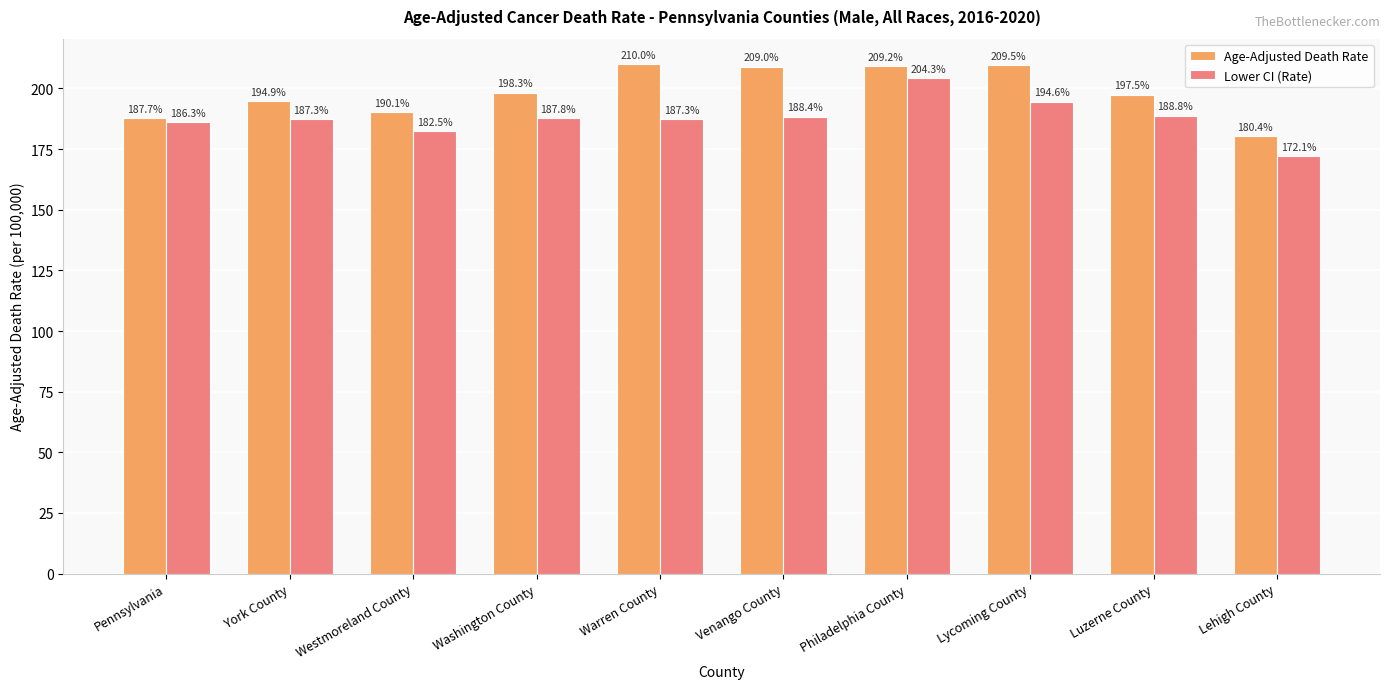

Rank the series at Washington County from lowest to highest value.

Lower CI (Rate), Age-Adjusted Death Rate